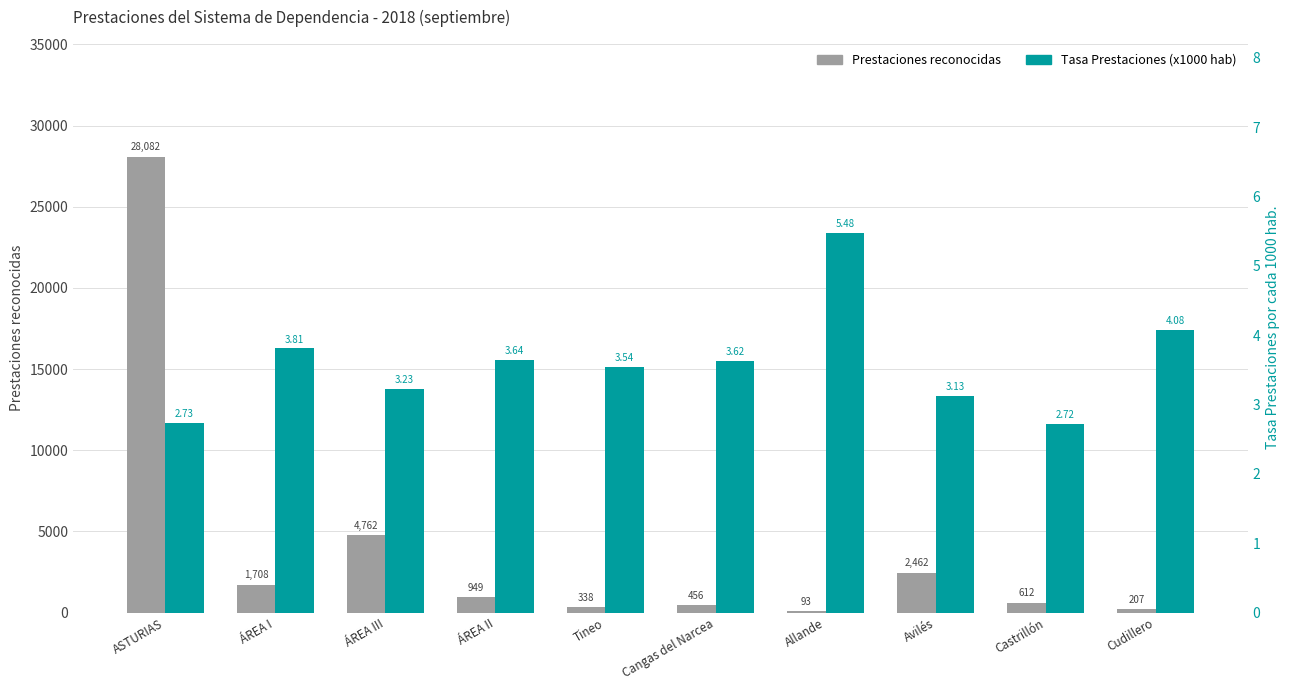

What is the difference between the second highest and minimum values in the Tasa Prestaciones series?

1.4